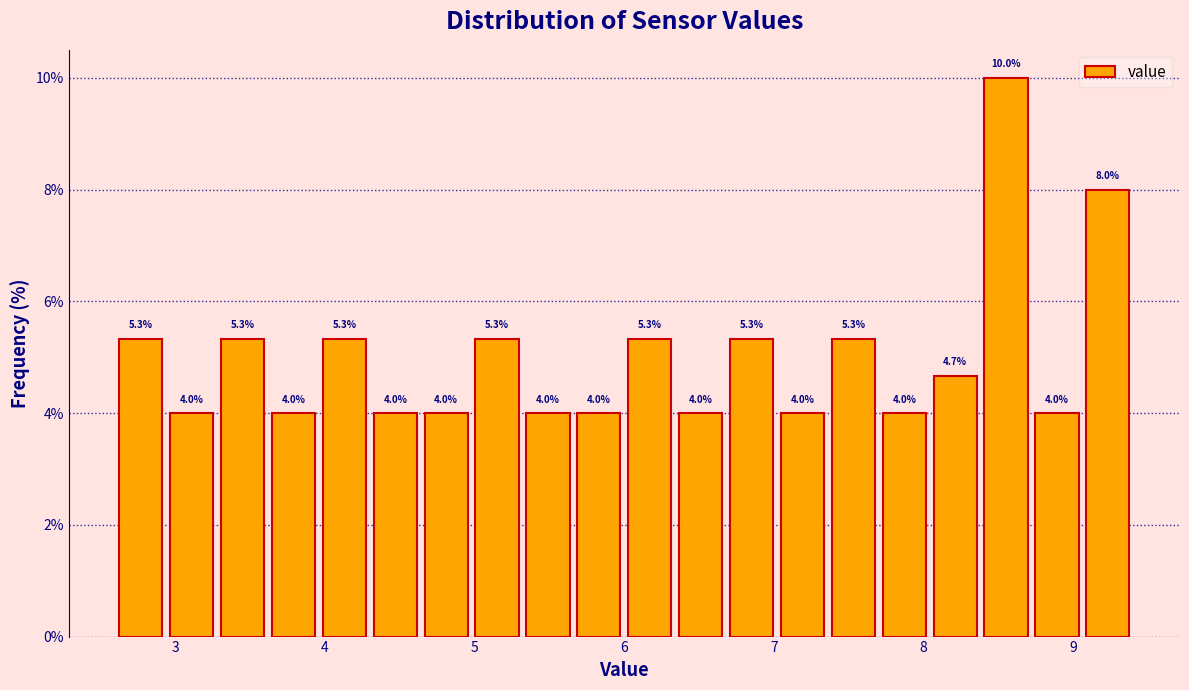

Read against the x-axis, roughly where is the centre of the tallest bar?

8.6